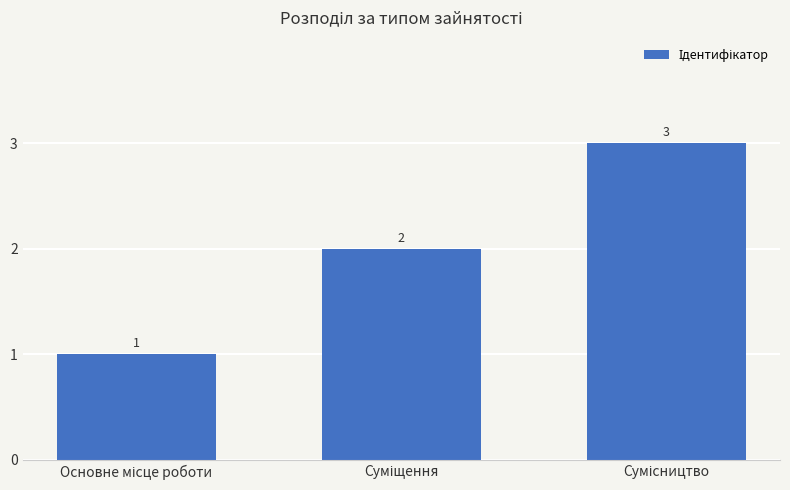

Reading left to right, list all the values displayed in this chart.

1	2	3